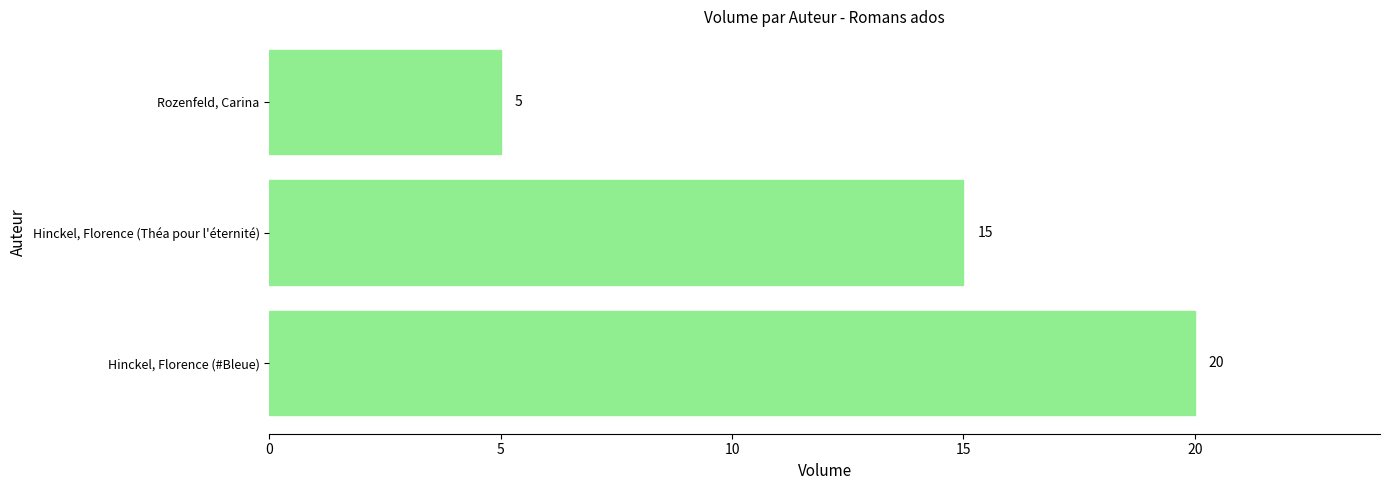

What is the change in value from Hinckel, Florence (Théa pour l'éternité) to Rozenfeld, Carina?

-10